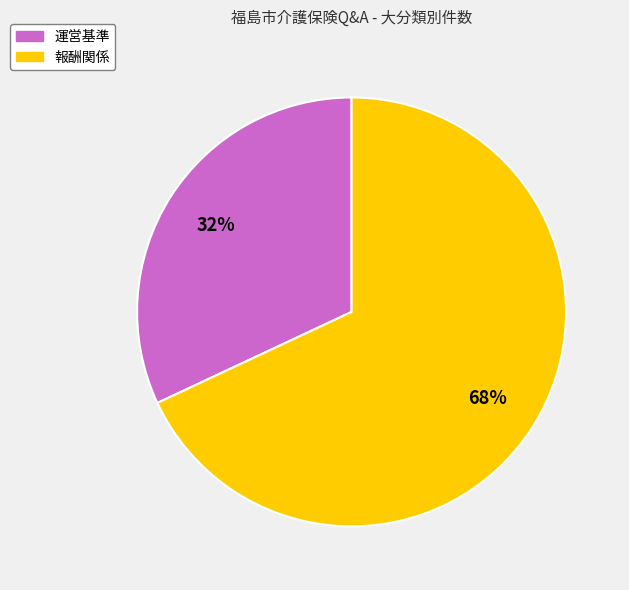

Is there any slice that represents more than half of the pie?

Yes